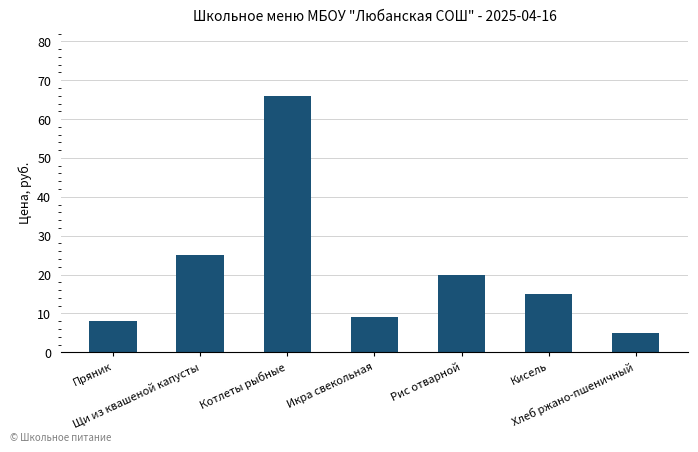

What is the ratio of the value at Котлеты рыбные to the value at Хлеб ржано-пшеничный?

13.2